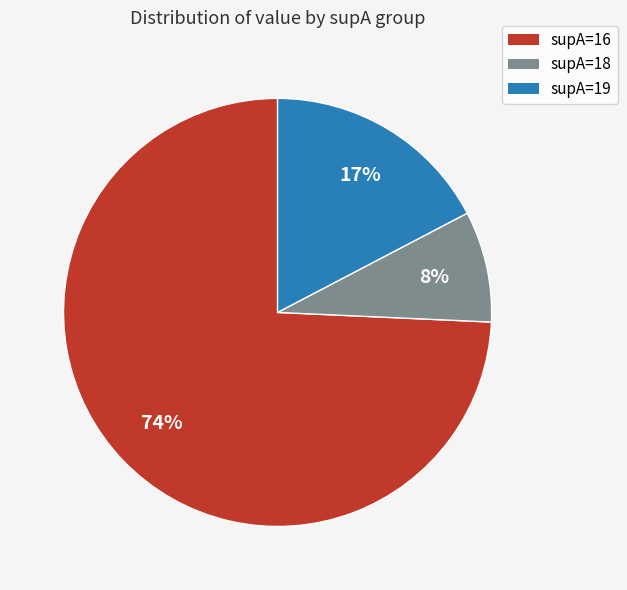

To the nearest percent, what is the average slice percentage?

33%